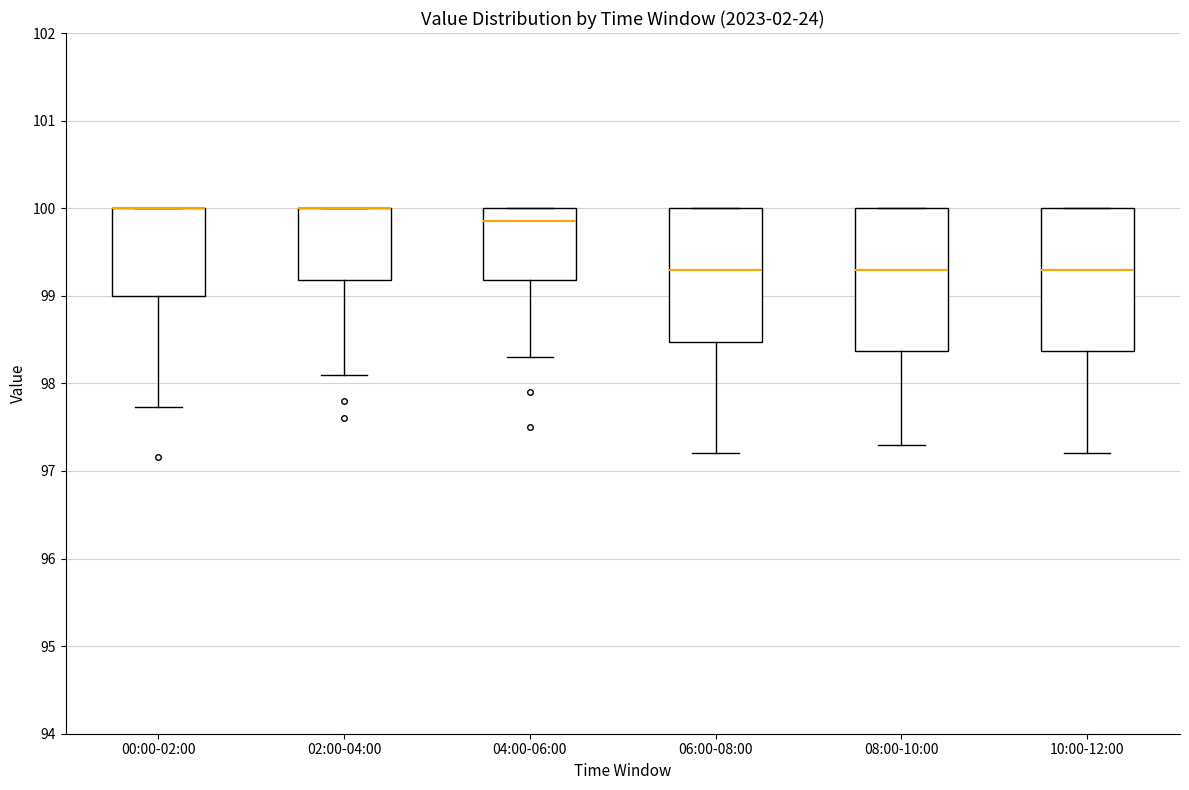

Where is the upper edge of the box for 02:00-04:00 on the y-axis? The values are not printed on the chart, so give them approximately, as read against the axis.

100.0